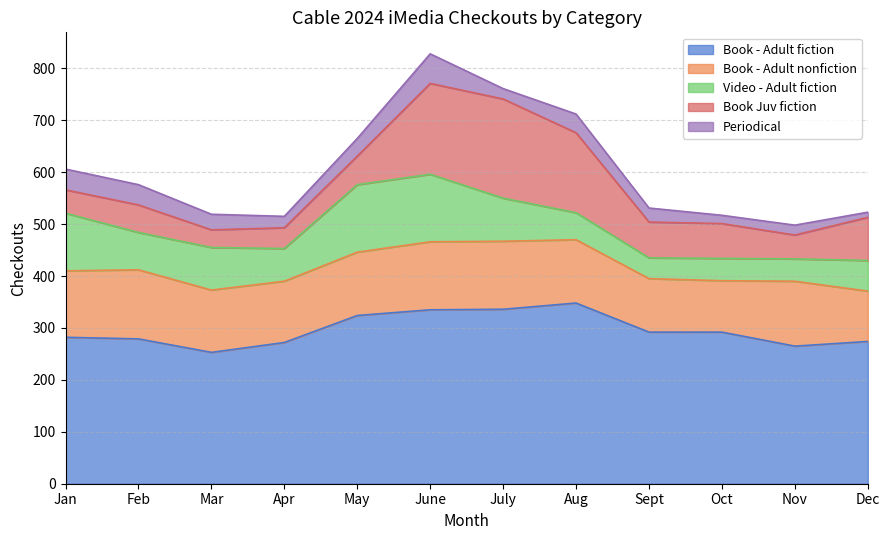

At how many categories does at least one series exceed 83?

12